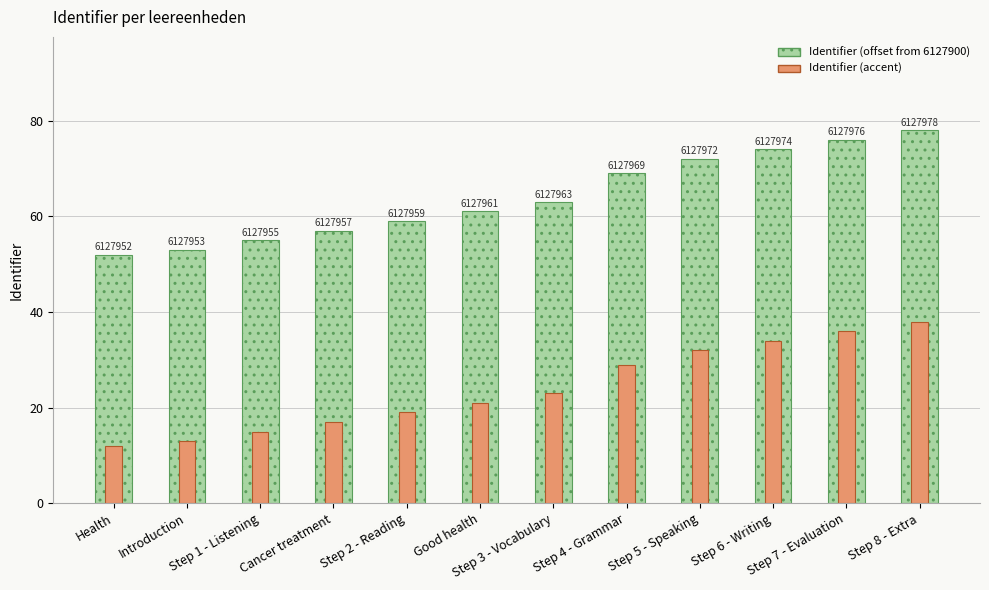

What is the sum of the Identifier (accent) values at Cancer treatment and Step 1 - Listening?

32